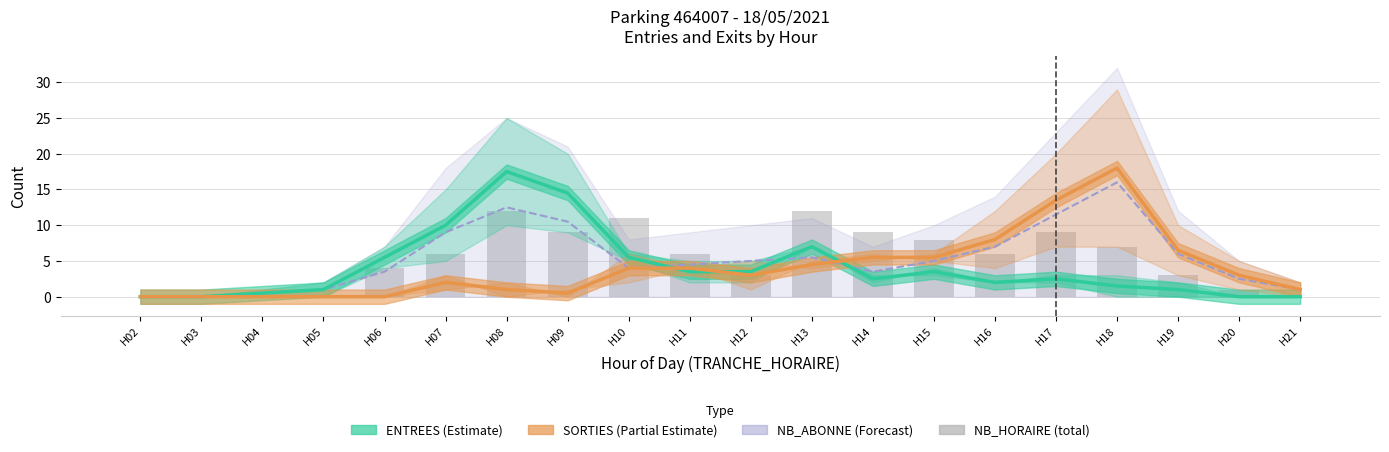

What are all the series names shown in the legend?

ENTREES (Estimate), SORTIES (Partial Estimate), NB_ABONNE (Forecast), NB_HORAIRE (total)